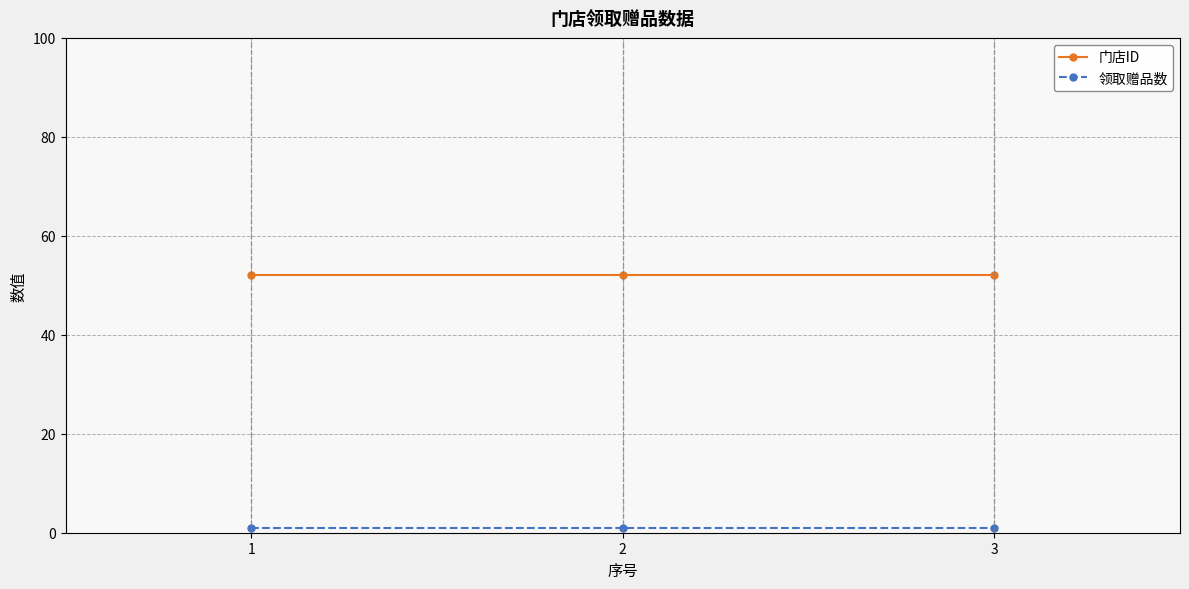

Is this an area chart (filled region under the line)?

No